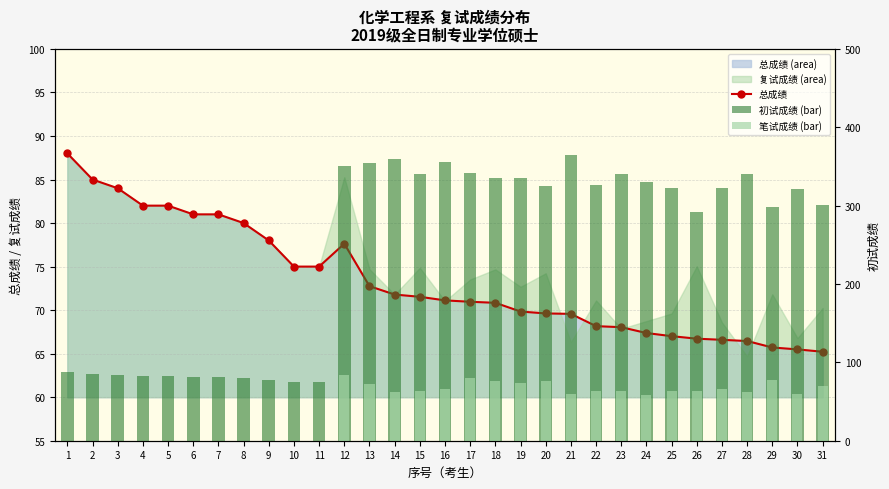

What is the difference between the maximum and second lowest values in the 总成绩 series?

22.5